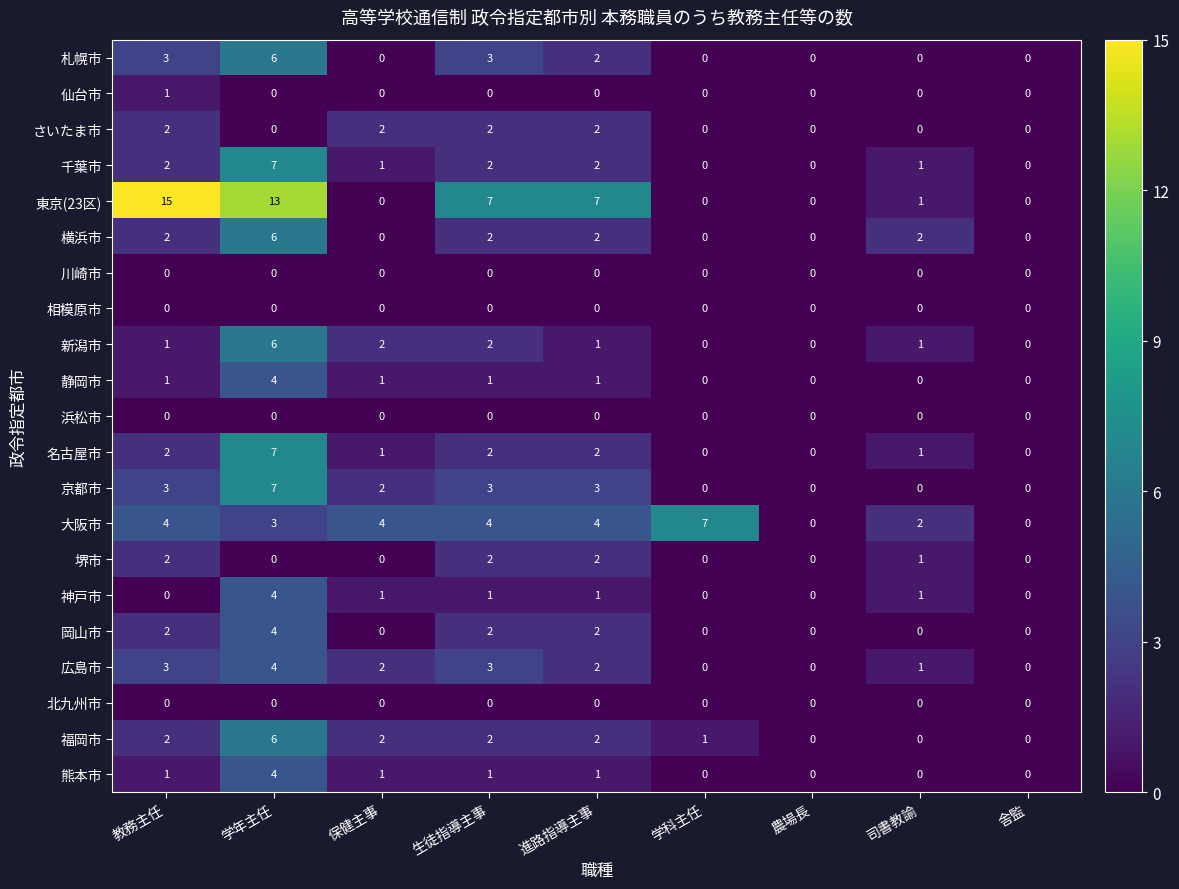

Which series has the largest total across all categories?

東京(23区)